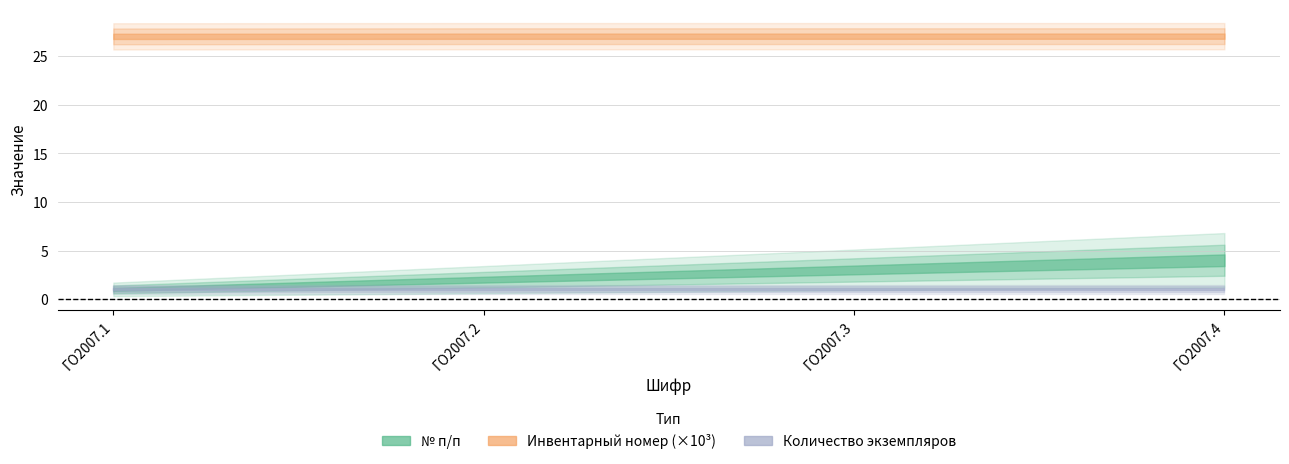

True or false: Количество экземпляров и приложений and Инвентарный номер cross at least once.

False